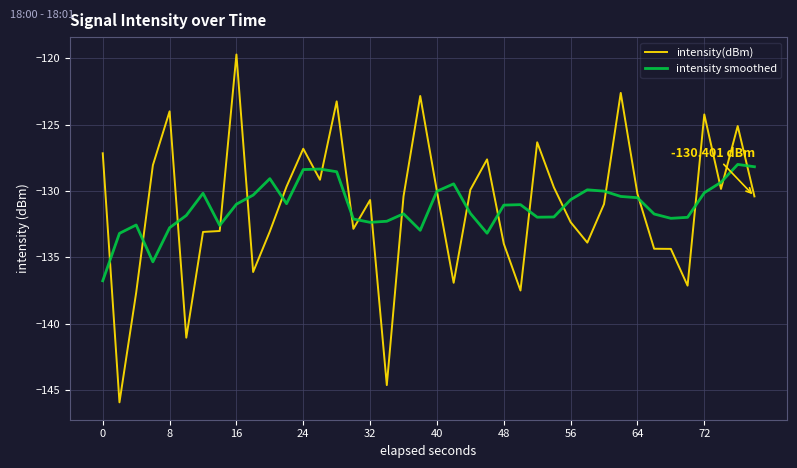

List the series in order of their peak value, lowest first.

intensity smoothed, intensity(dBm)